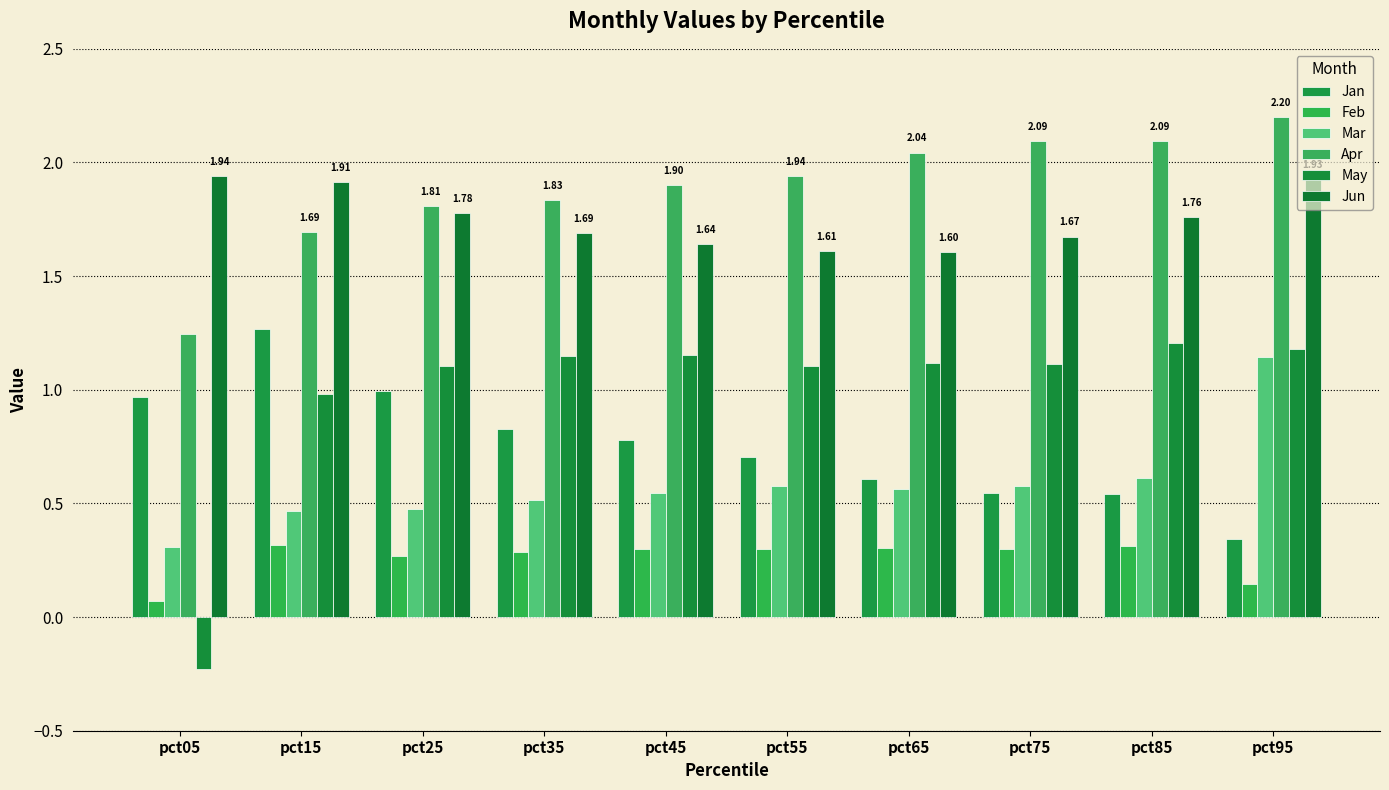

The value of Mar at pct45 is 0.9. True or false?

False